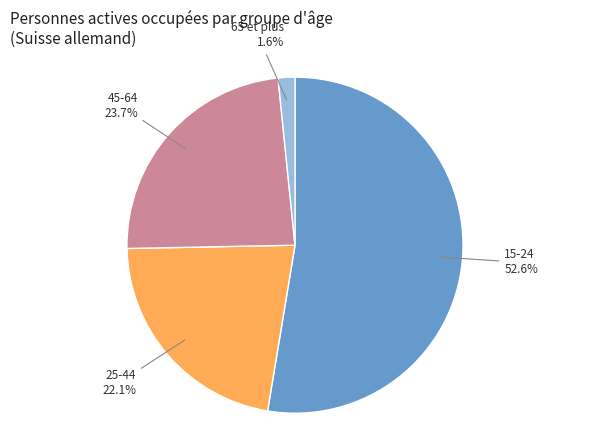

Which slice is the smallest?

65 et plus